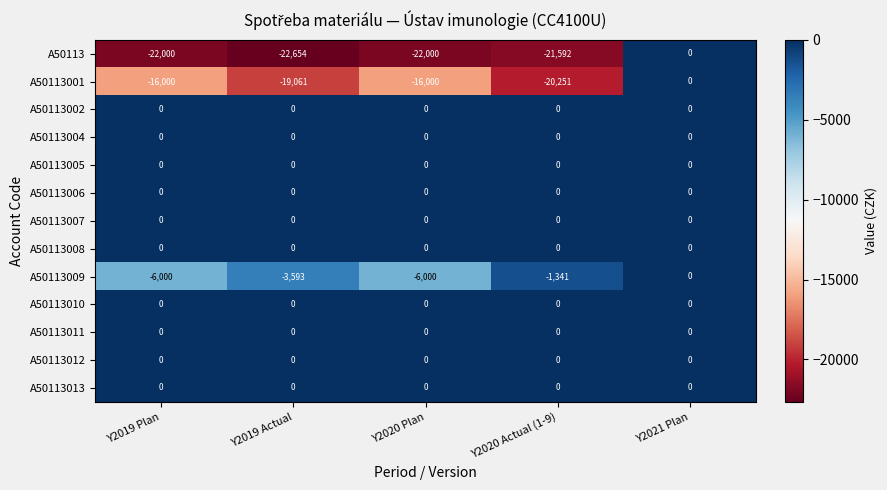

What is the spread (max minus min) of values at Y2020 Plan?

22000